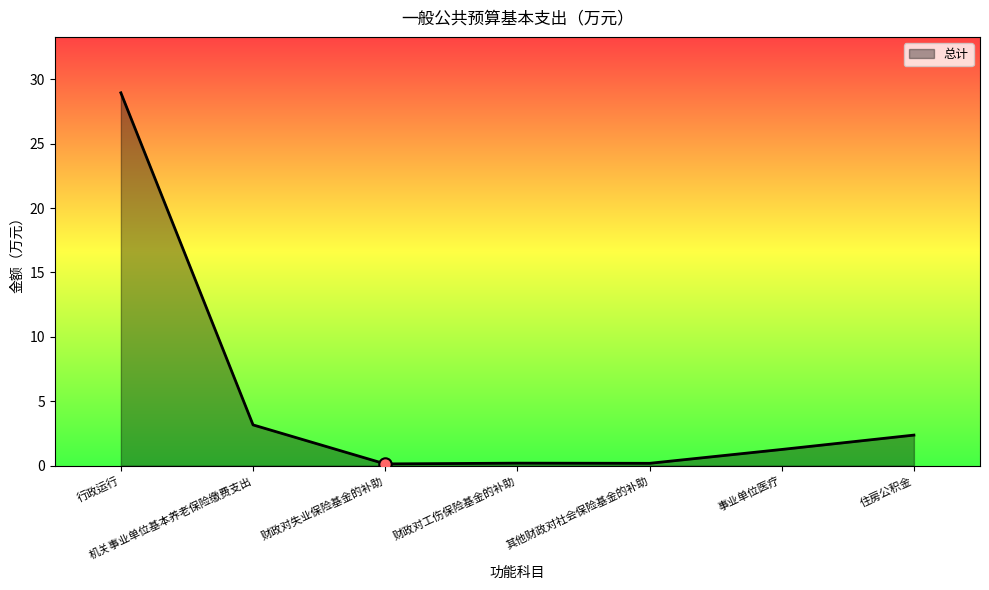

What is the ratio of the value at 事业单位医疗 to the value at 住房公积金?

0.5